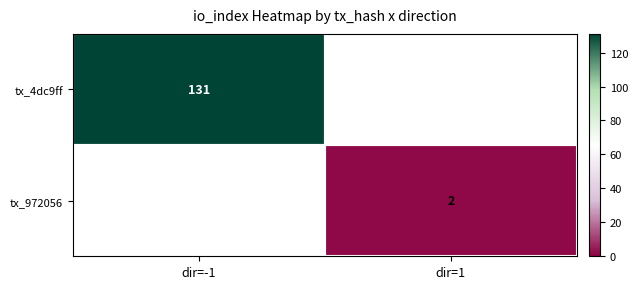

At which category does the chart reach its peak across all series?

dir=-1